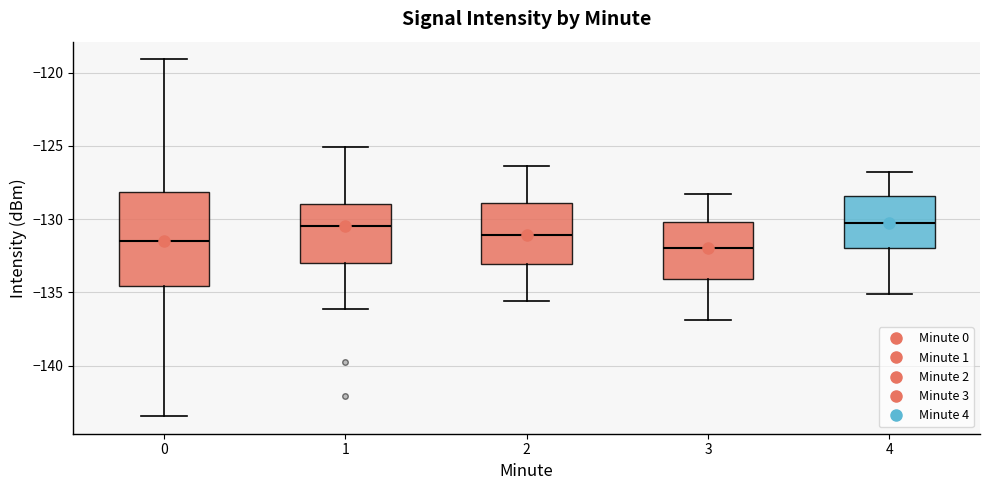

Which box is the tallest, from its lower edge to its upper edge?

0